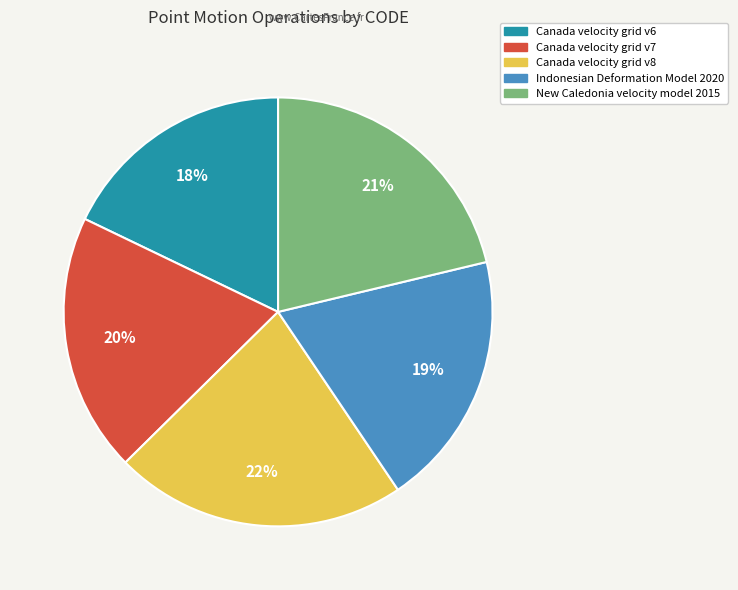

Which category has the biggest portion of the pie?

Canada velocity grid v8